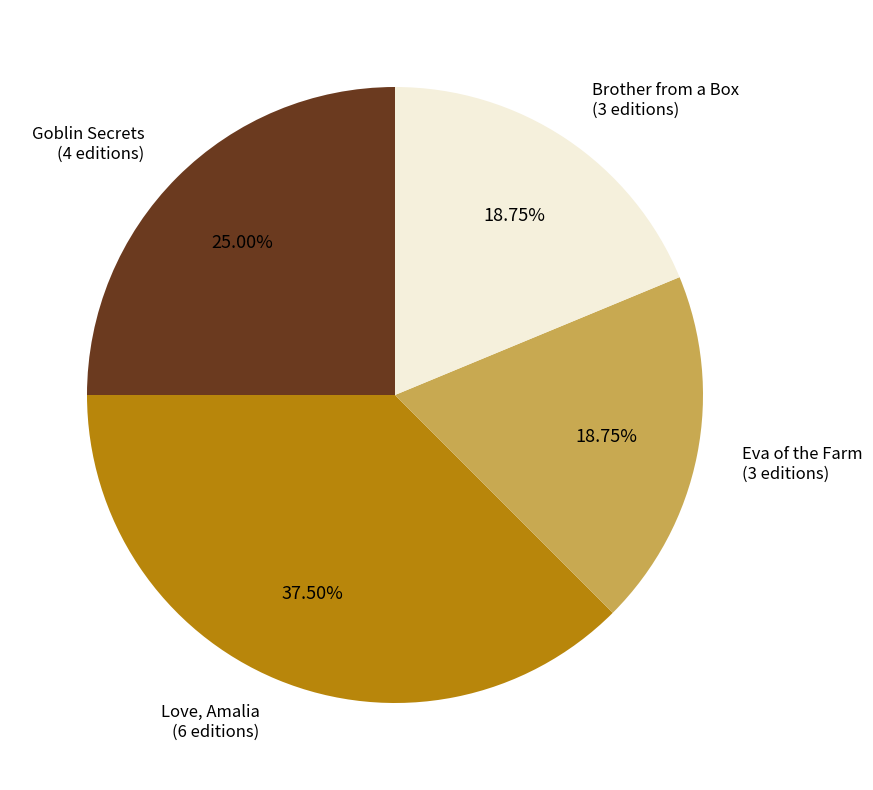

Is it true that Goblin Secrets is 25% of the pie?

True